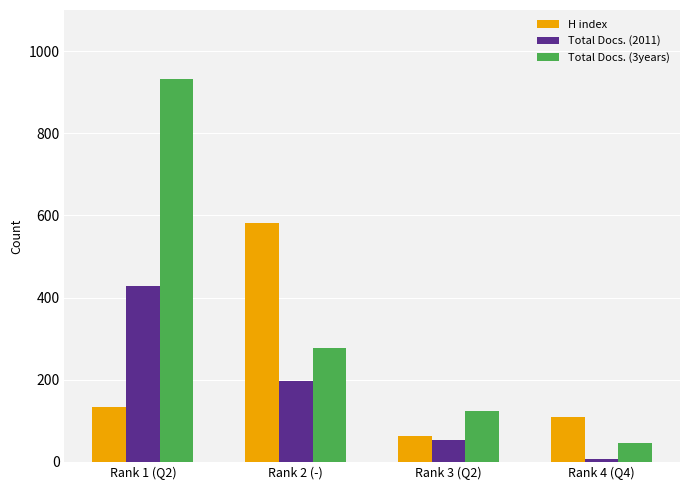

Between Rank 2 (-) and Rank 3 (Q2), which series saw the biggest shift?

H index